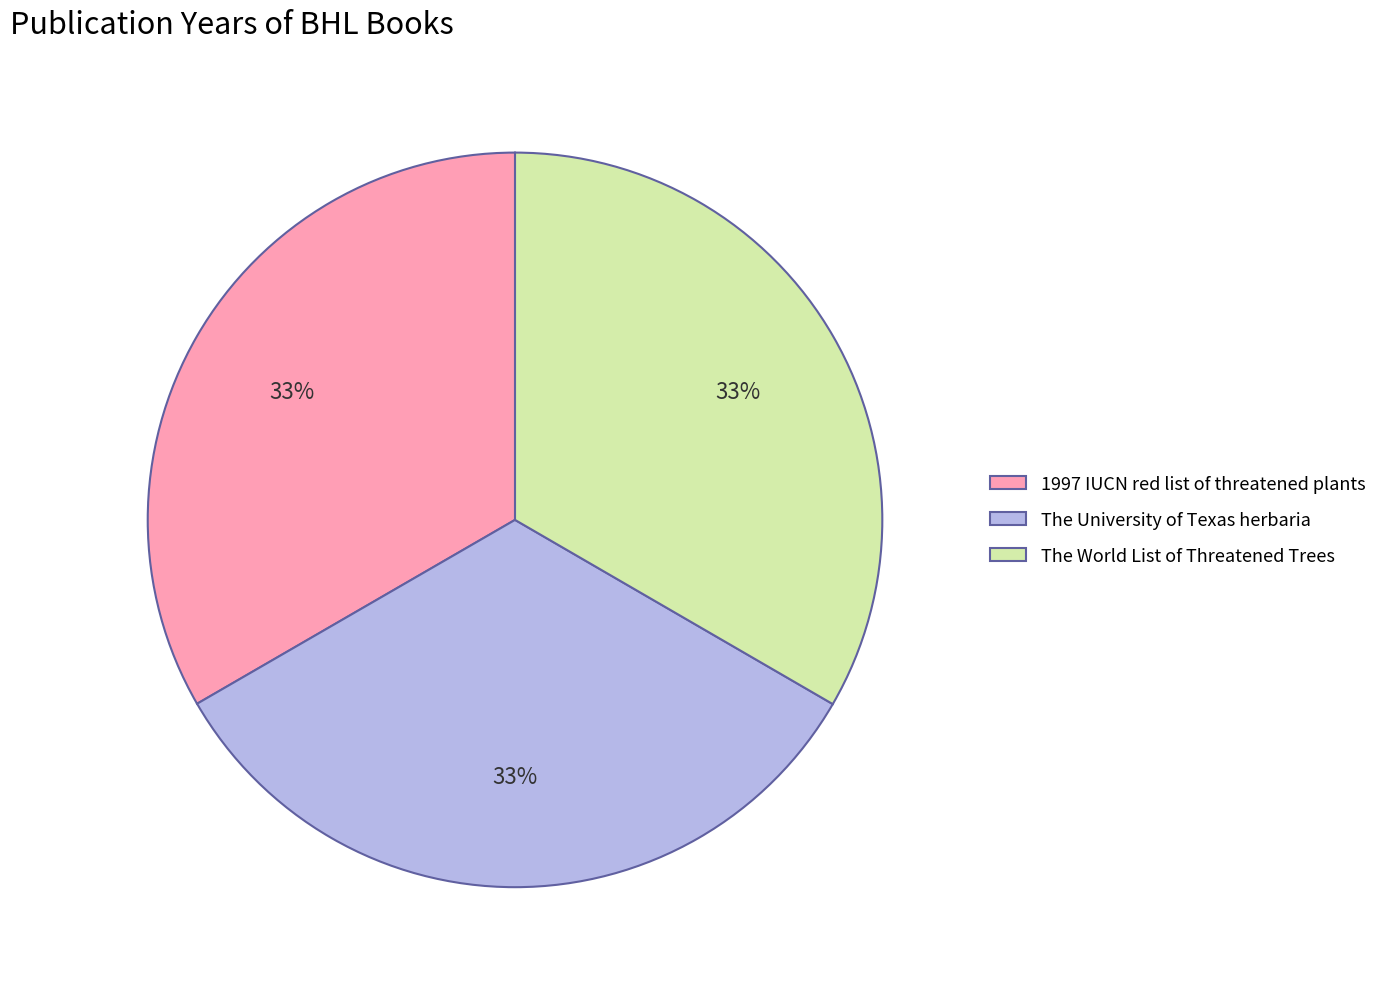

Is it true that The University of Texas herbaria is 33% of the pie?

True